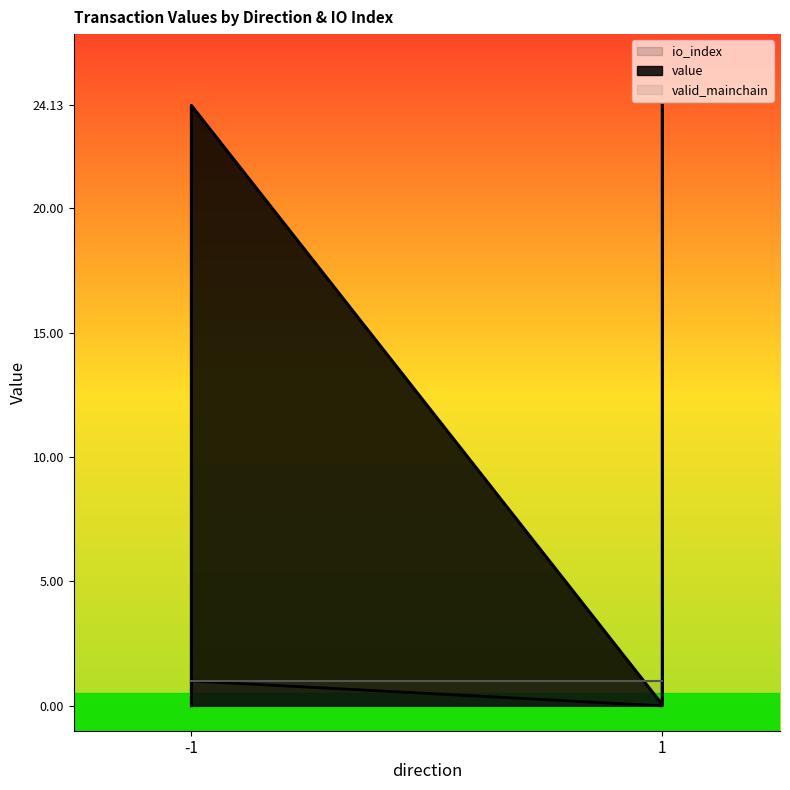

The io_index series shows 42.1 at 1. True or false?

False